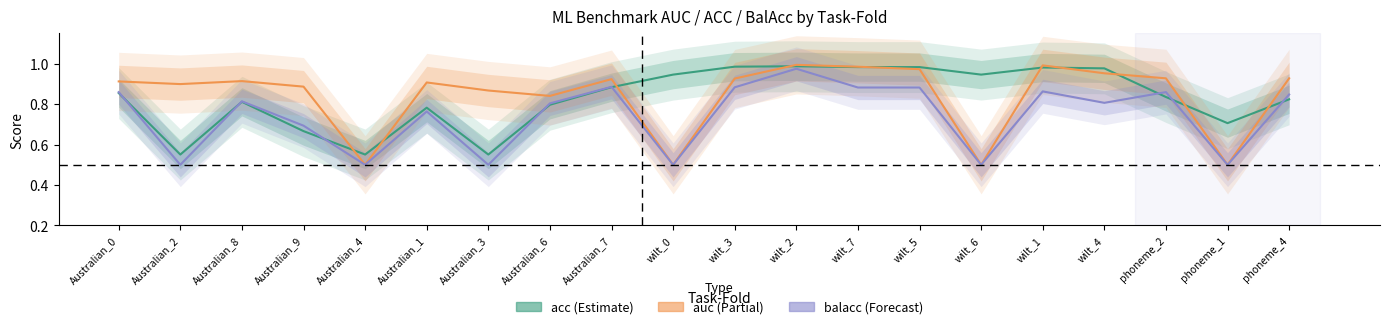

How many categories are shown in the chart?

20